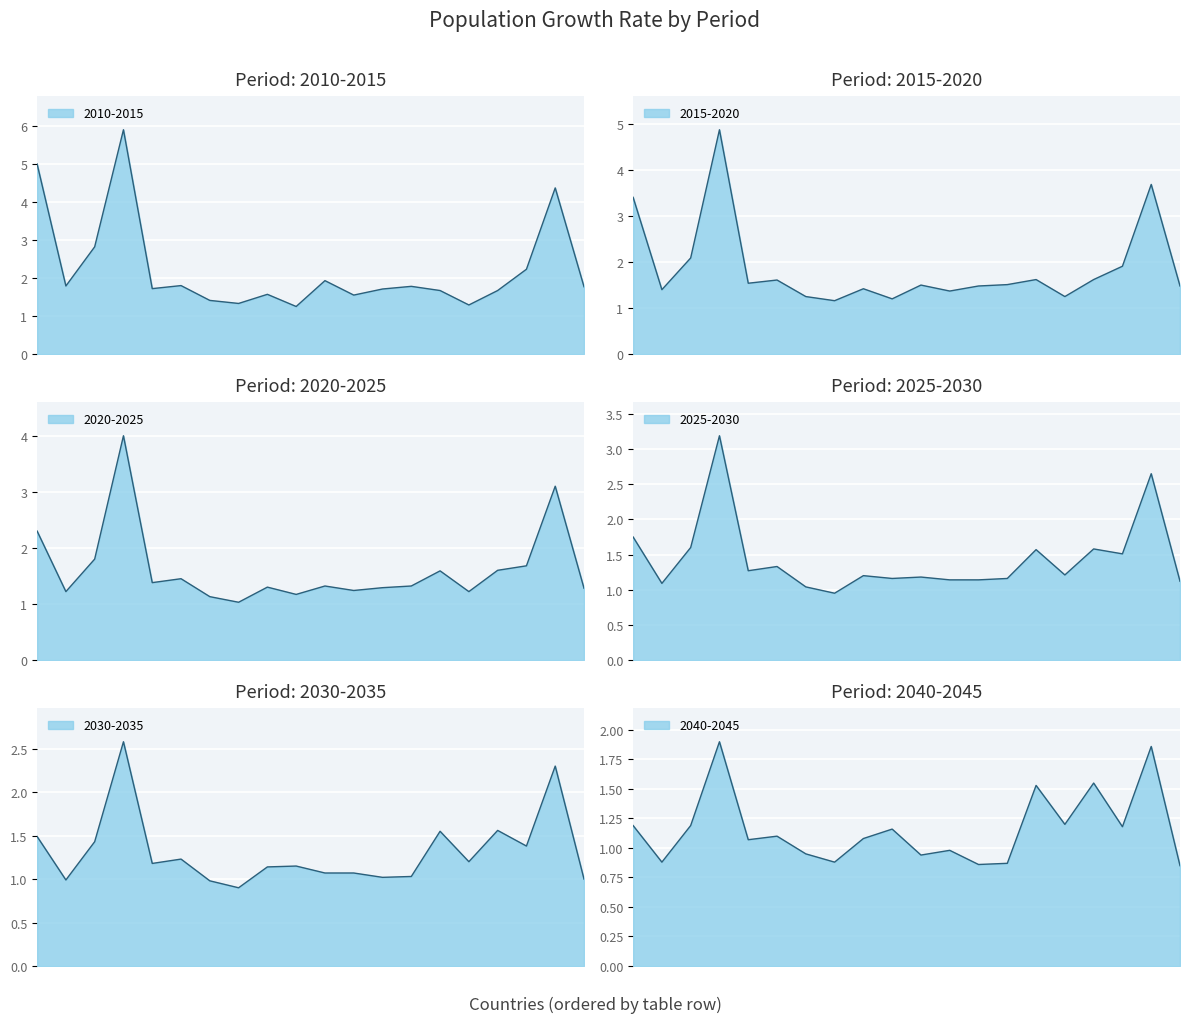

What is the difference between the maximum and minimum values in the 2025-2030 series?

2.2